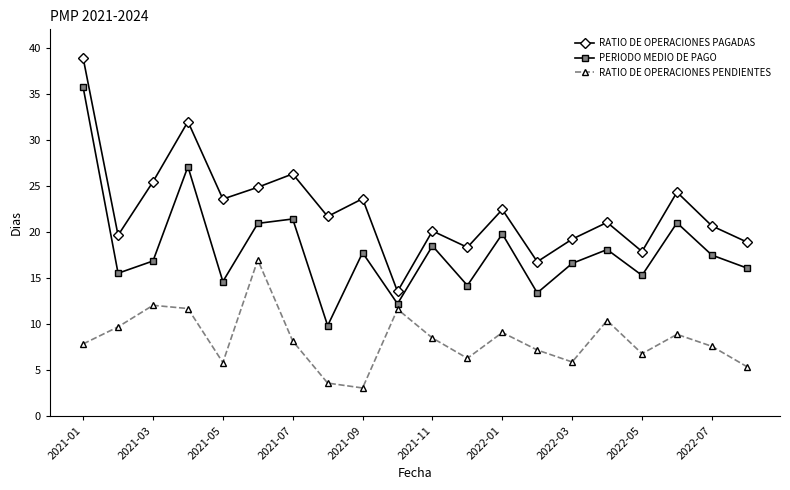

Rank the series by their maximum value, from lowest to highest.

RATIO DE OPERACIONES PENDIENTES, PERIODO MEDIO DE PAGO, RATIO DE OPERACIONES PAGADAS